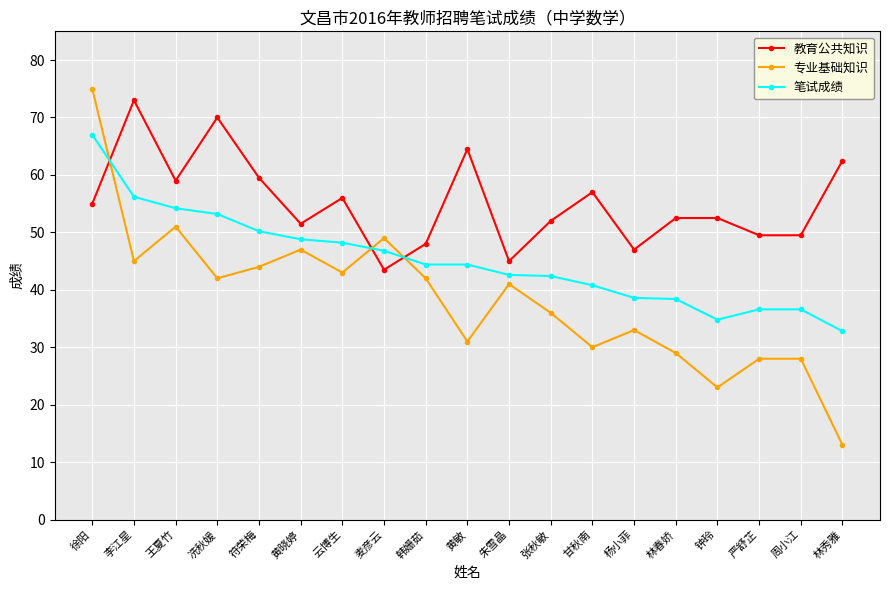

List the series in order of their overall mean, lowest first.

专业基础知识, 笔试成绩, 教育公共知识